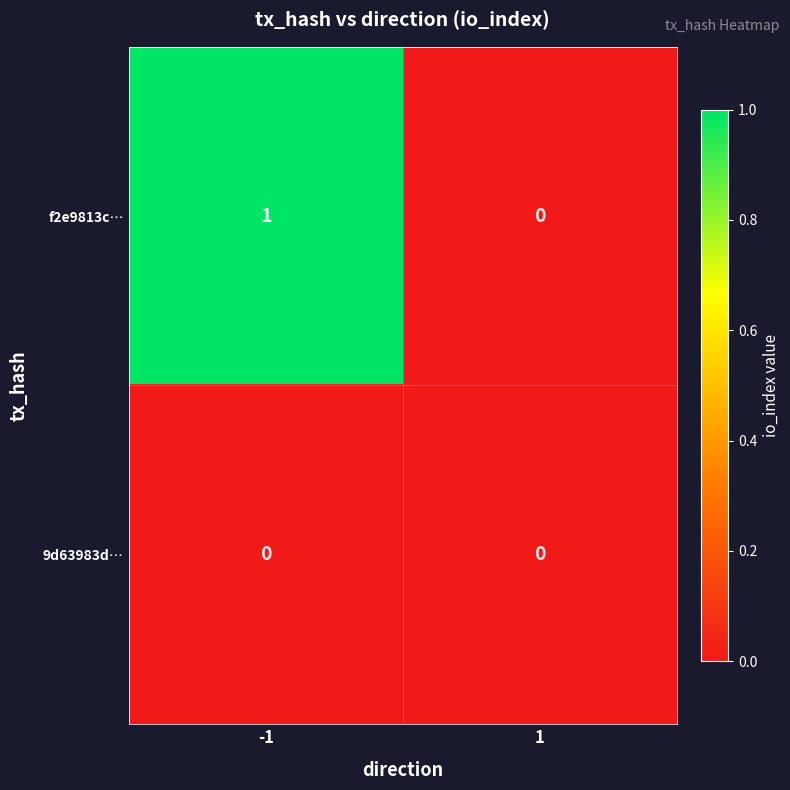

Reading left to right, transcribe all the data shown in this chart.

f2e9813c…: -1=1	1=0
9d63983d…: -1=0	1=0